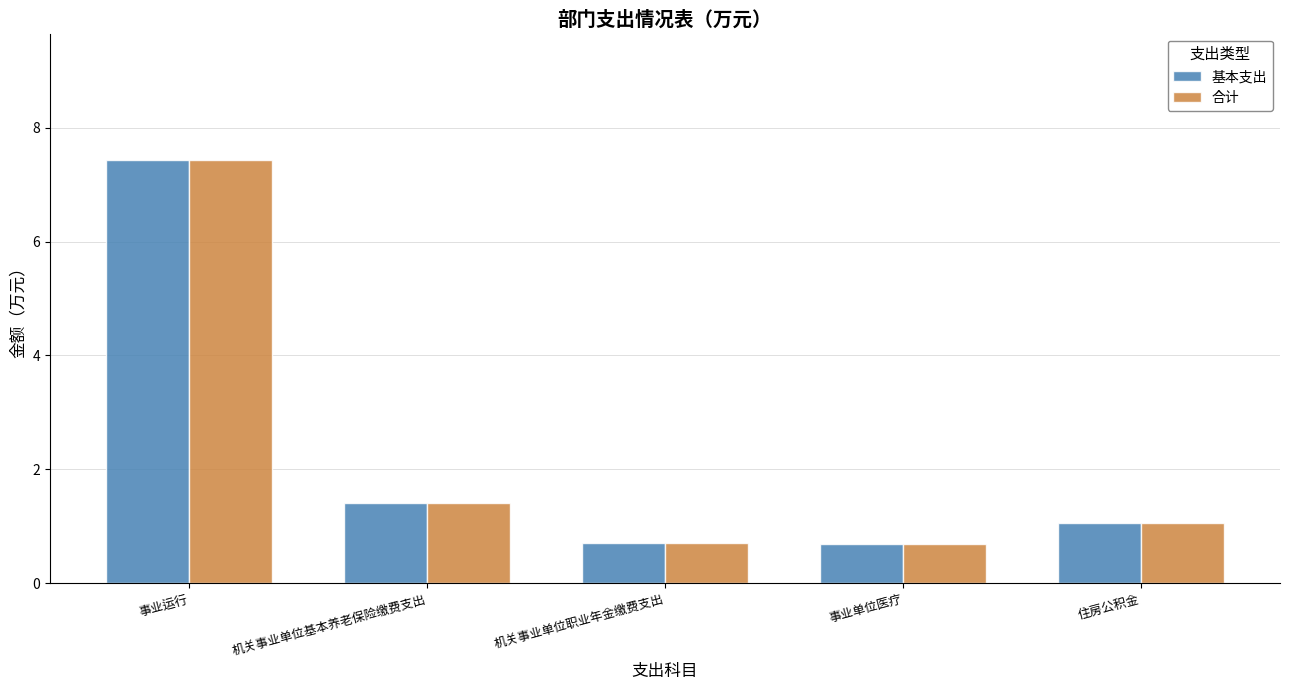

Does the chart contain stacked bars?

No